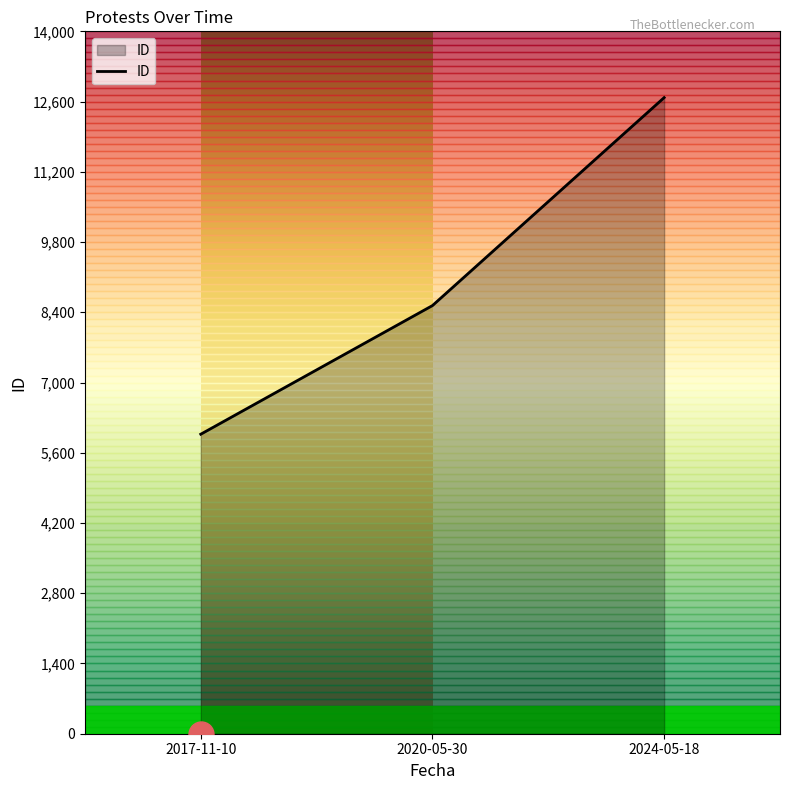

Does the chart display data point markers on the line(s)?

No